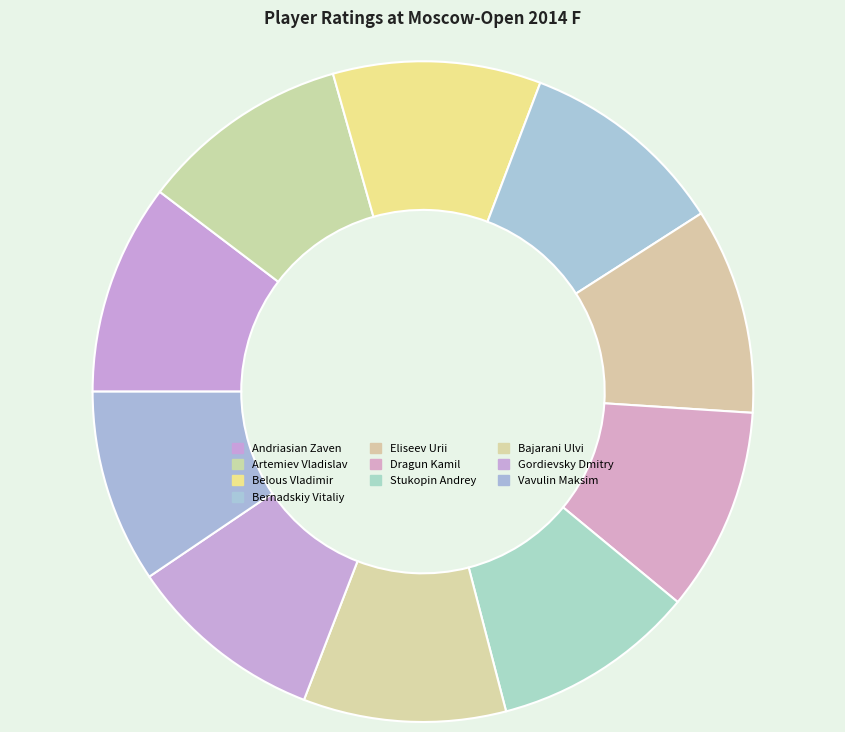

Count the number of slices in the pie.

10